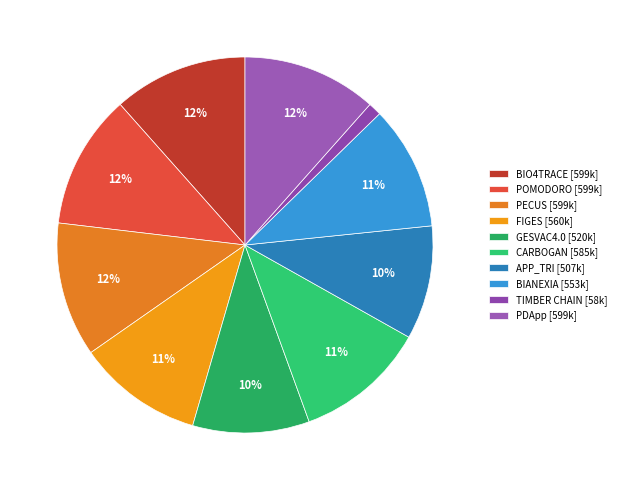

Is it true that POMODORO is 12% of the pie?

True